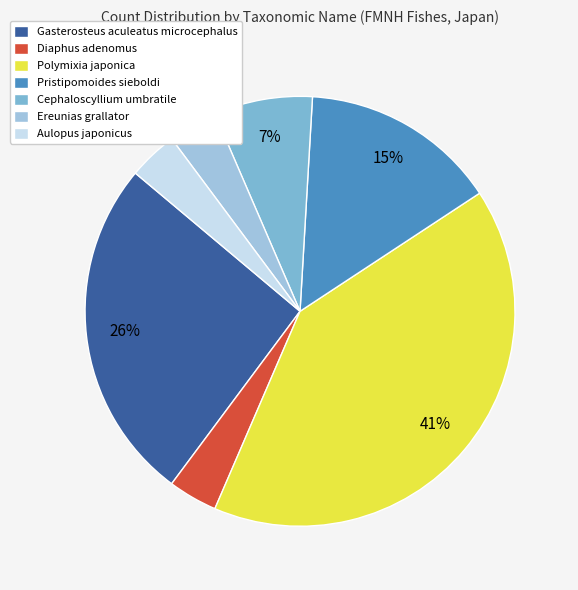

To the nearest percent, what portion does Diaphus adenomus represent?

4%